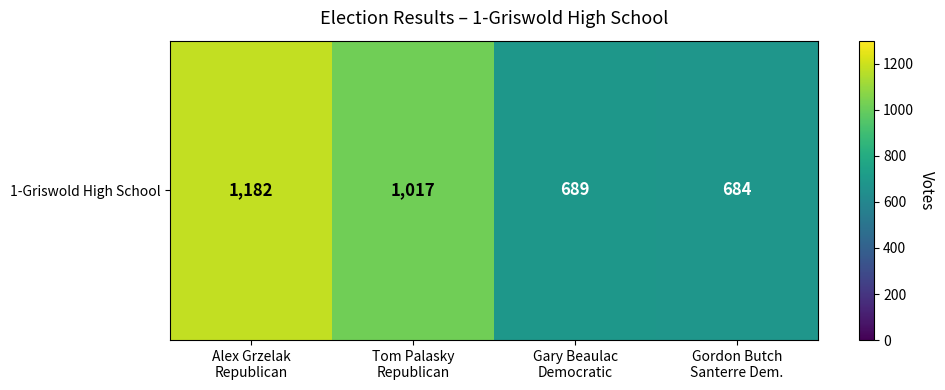

Between Gordon Butch
Santerre Dem. and Tom Palasky
Republican, which is larger?

Tom Palasky
Republican